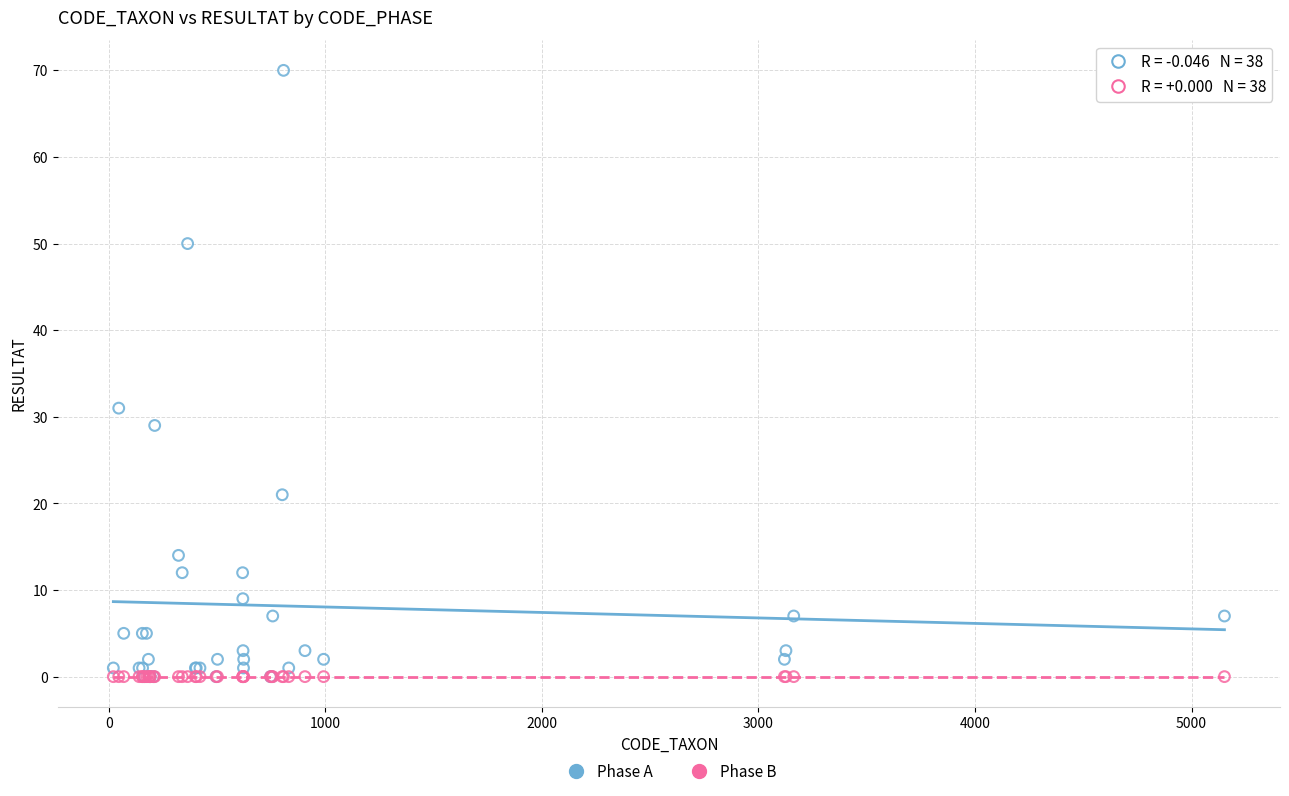

Across all series, what Y value is closest to 35?

31